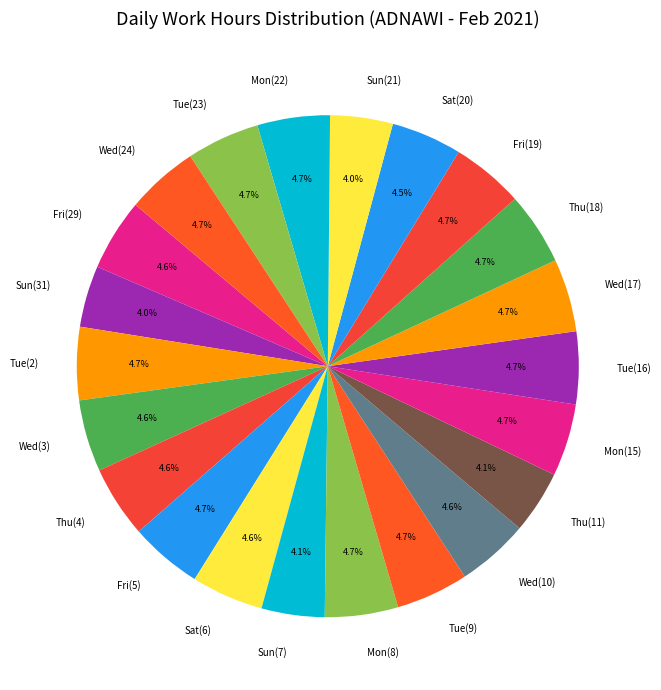

What percentage is the Thu(4) slice, to the nearest percent?

5%